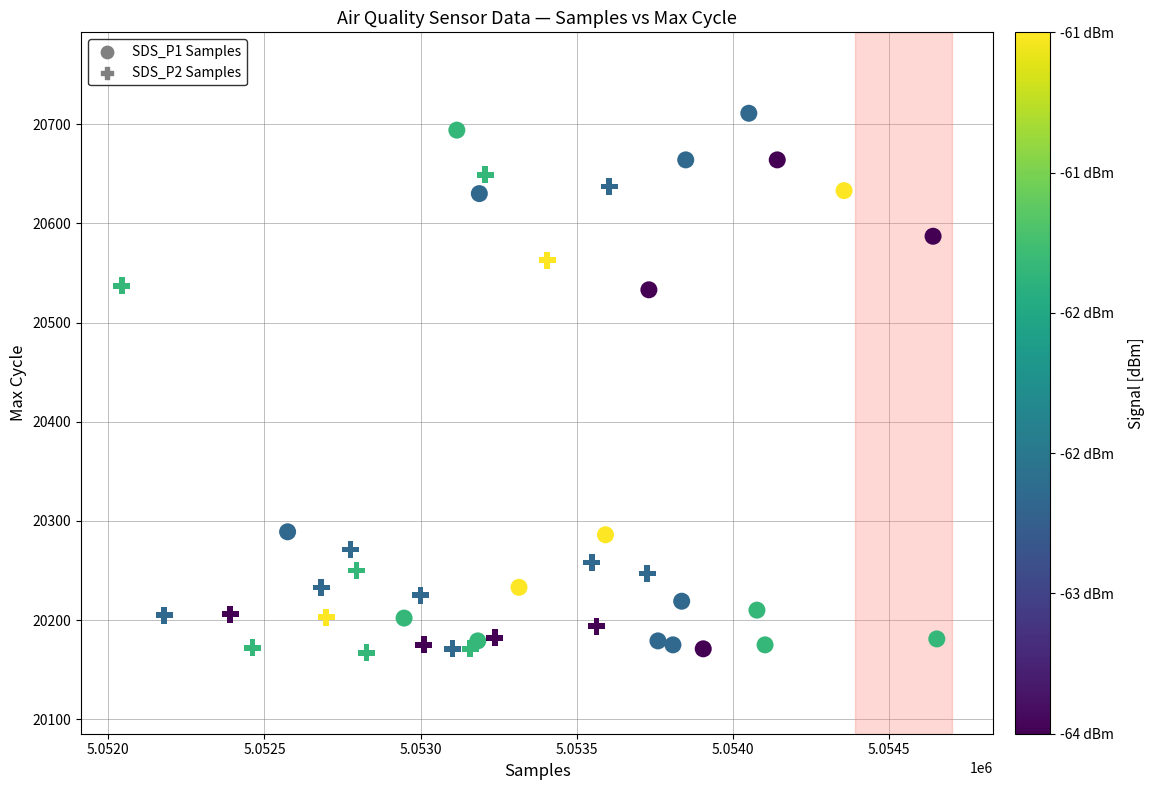

Which series reaches the maximum Y coordinate?

SDS_P1 Samples